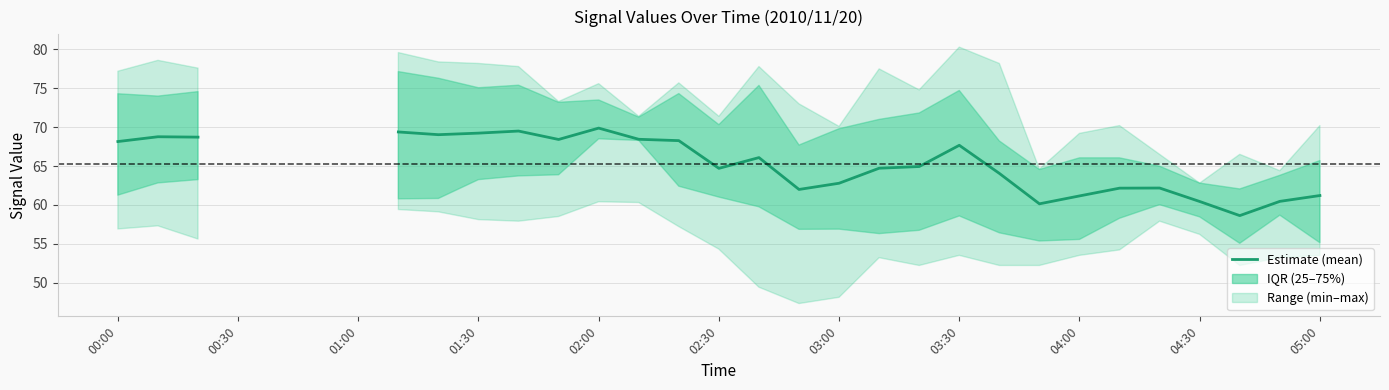

How many data points are less than 62?

7